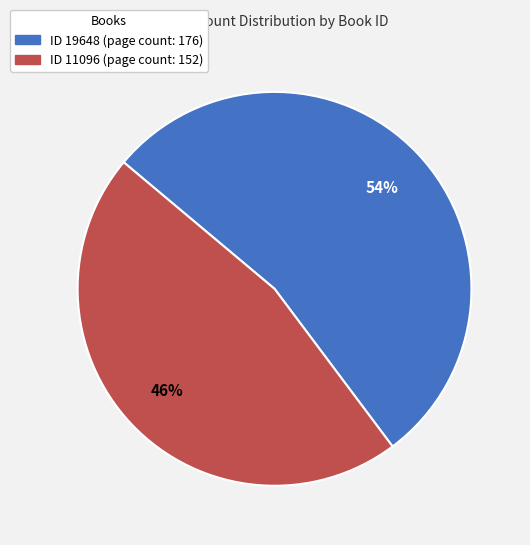

To the nearest percent, what is the average slice percentage?

50%